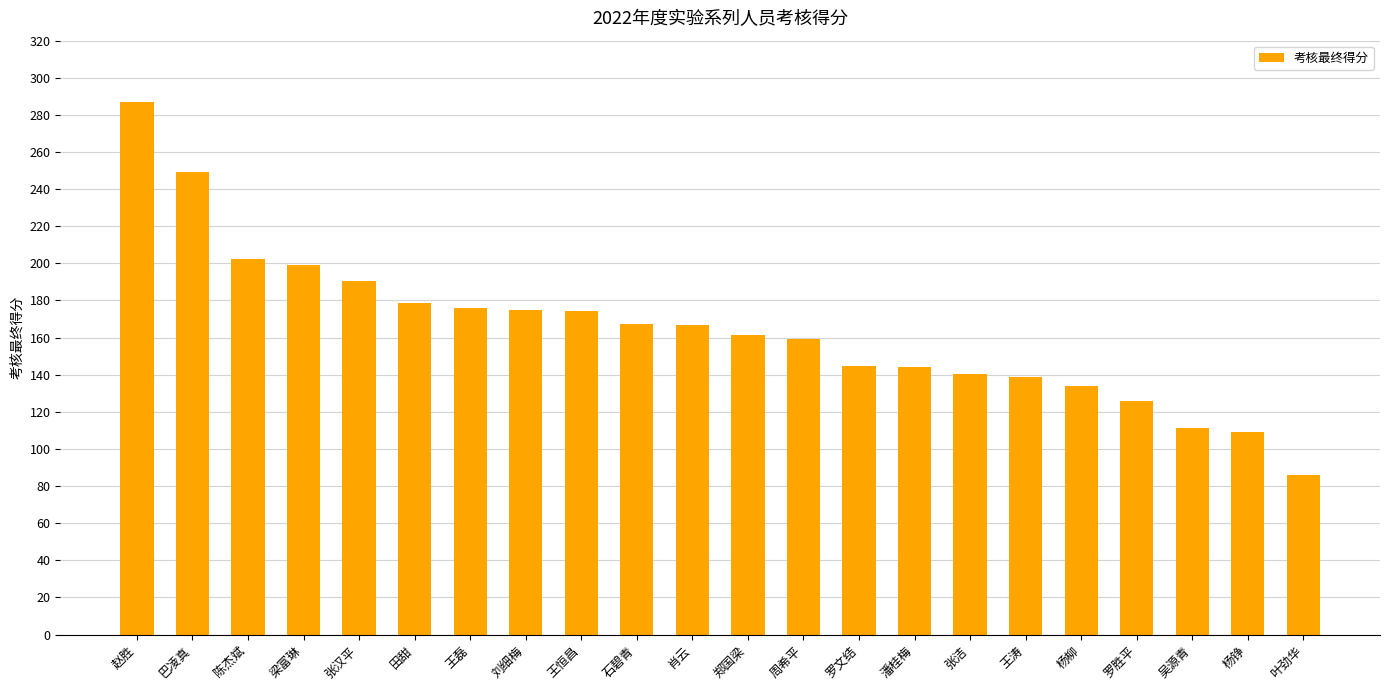

At which label does the data first exceed 166?

赵胜